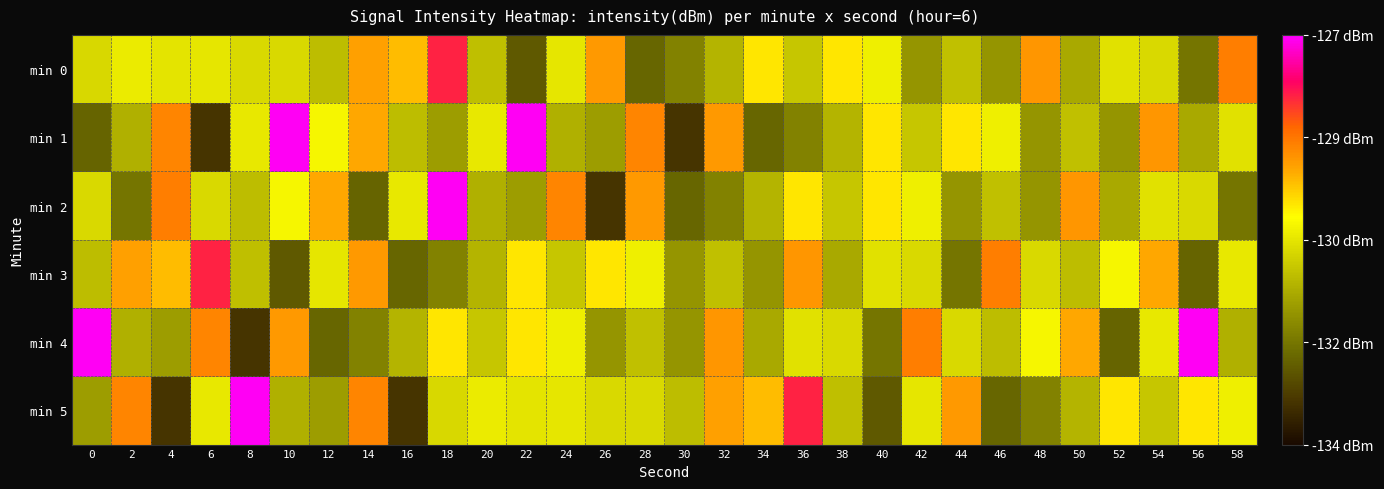

At which category is the sum across all series the highest?

18